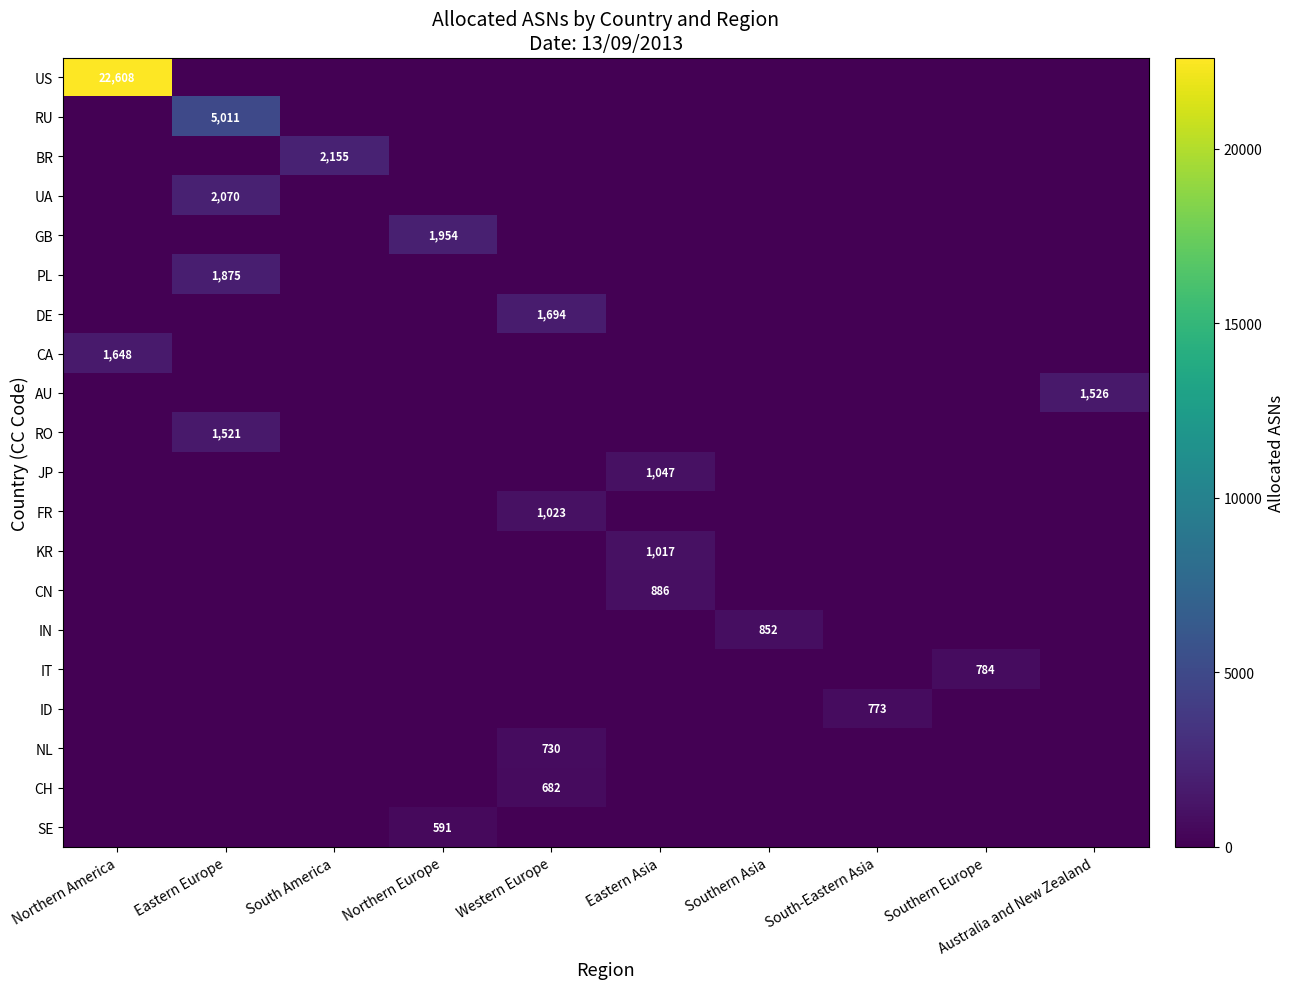

The DE series shows 2652 at Western Europe. True or false?

False